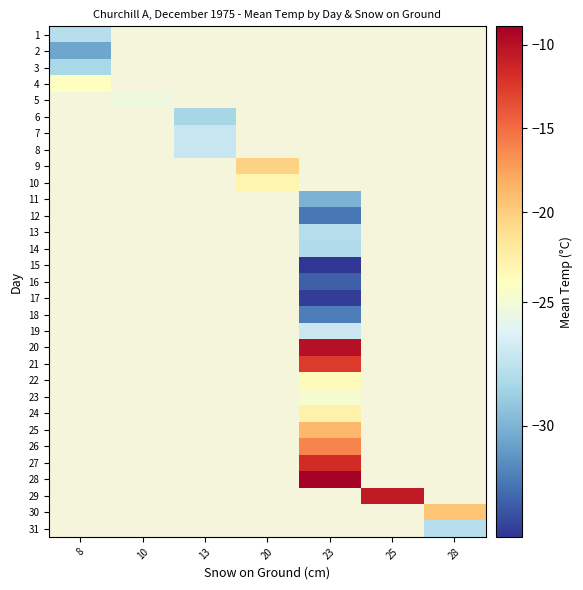

How many values in row_7 are below zero?

1